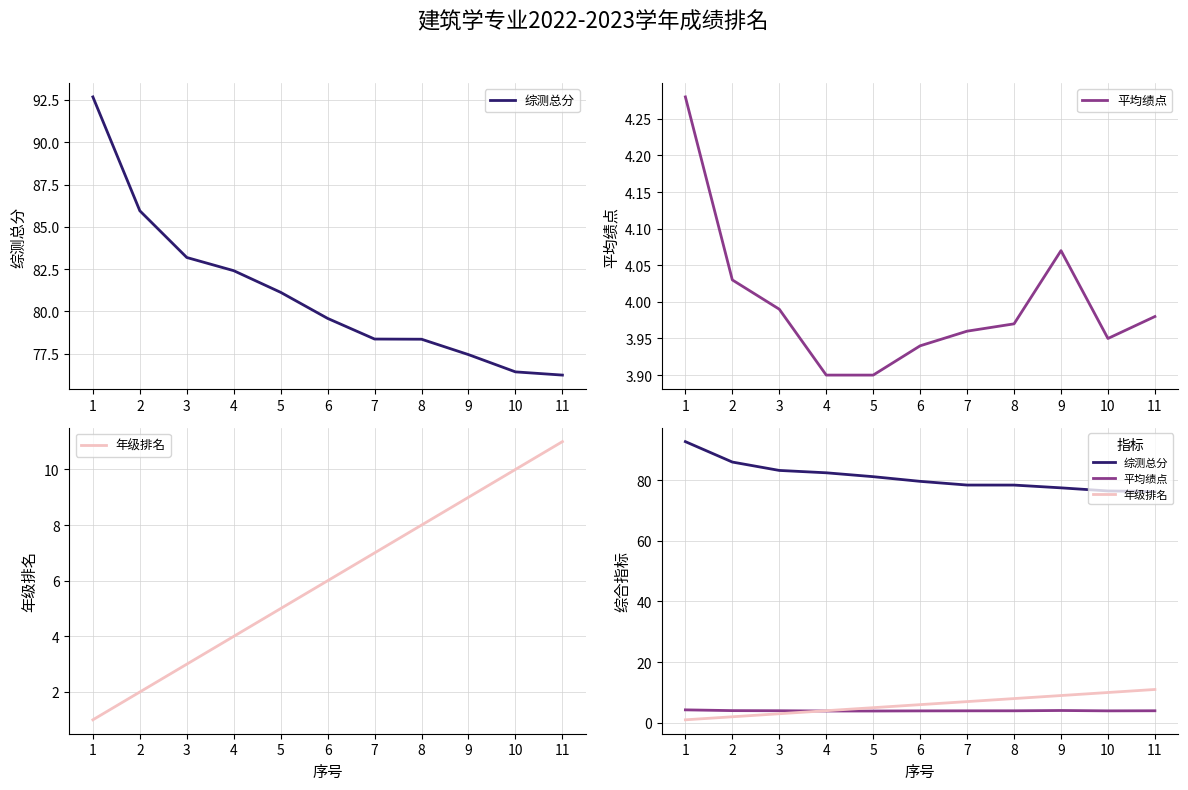

Does the chart display data point markers on the line(s)?

No